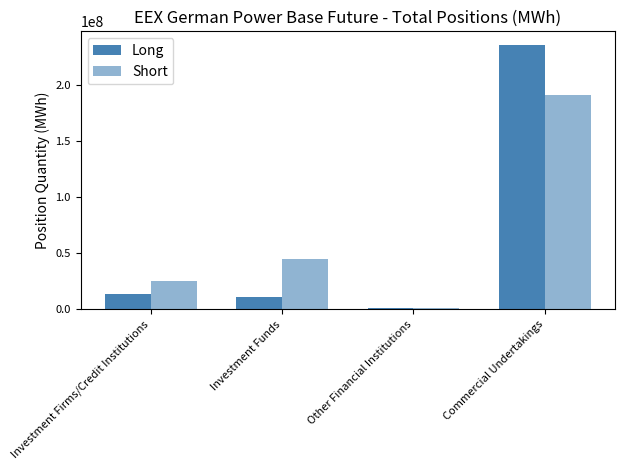

How many groups of bars are there?

4